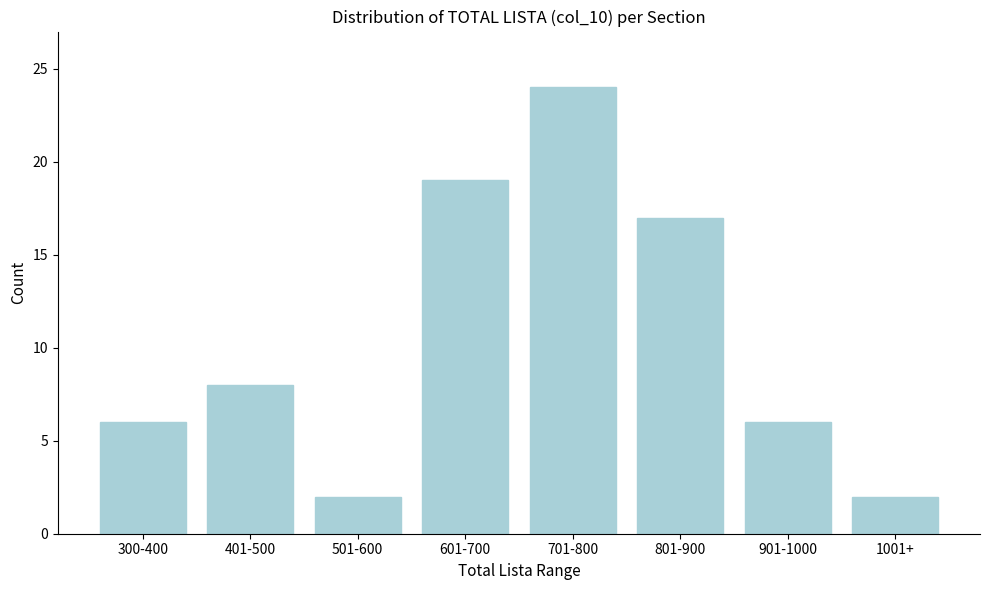

Reading right to left, transcribe all the data shown in this chart.

1001+=2	901-1000=6	801-900=17	701-800=24	601-700=19	501-600=2	401-500=8	300-400=6